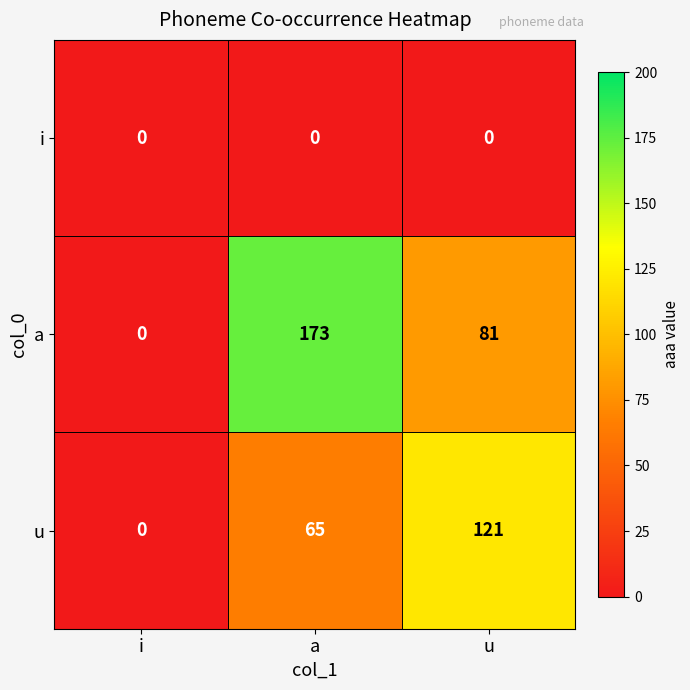

Where is a nearest to the value 86?

u